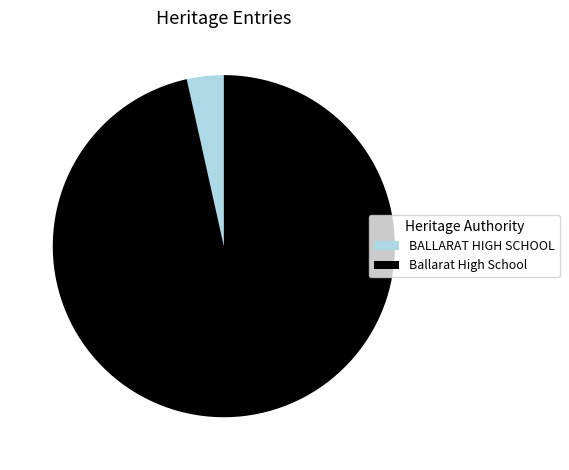

Rank the categories by value from lowest to highest.

BALLARAT HIGH SCHOOL, Ballarat High School